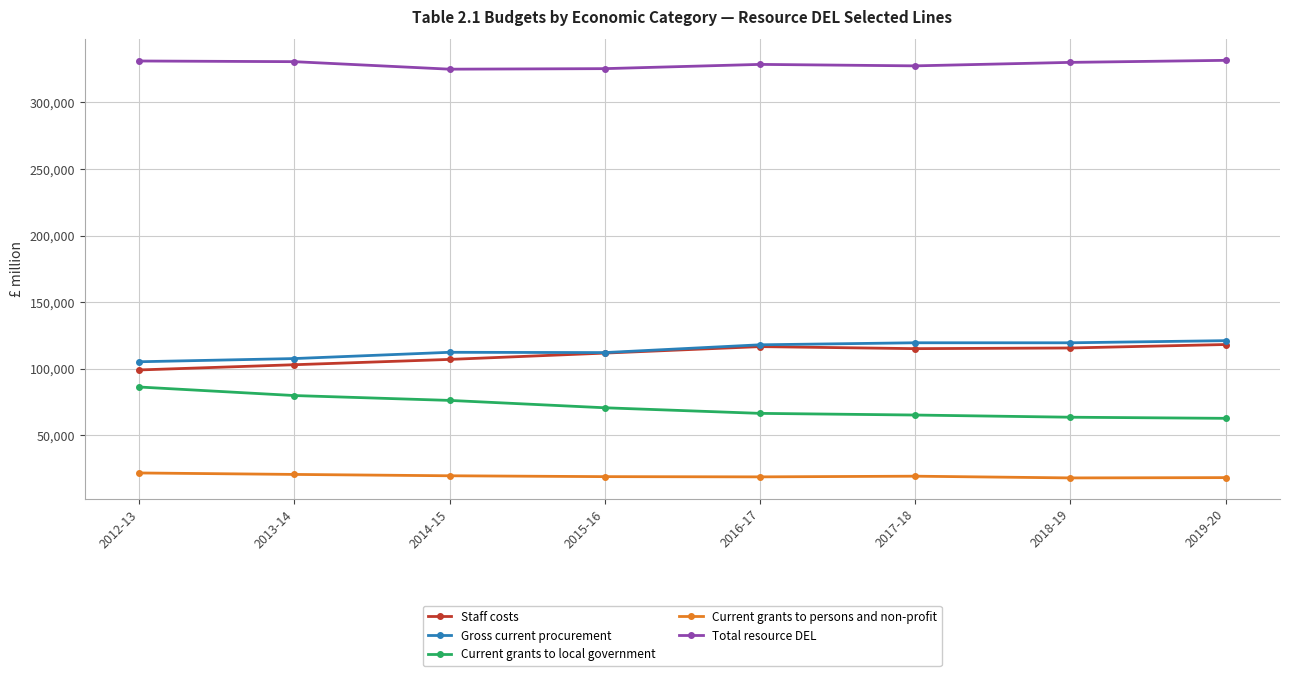

The value of Current grants to local government at 2014-15 is 76145. True or false?

True